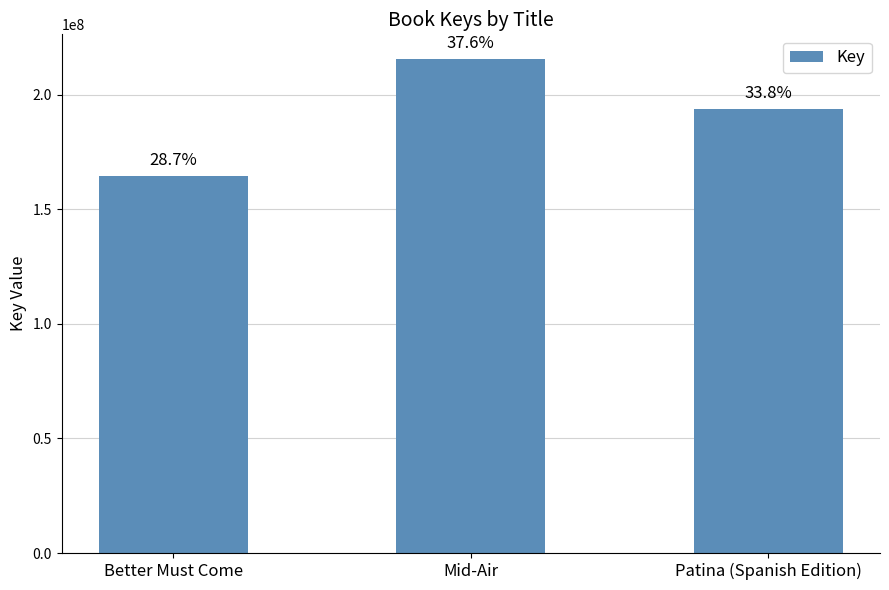

How many bars are there in total?

3